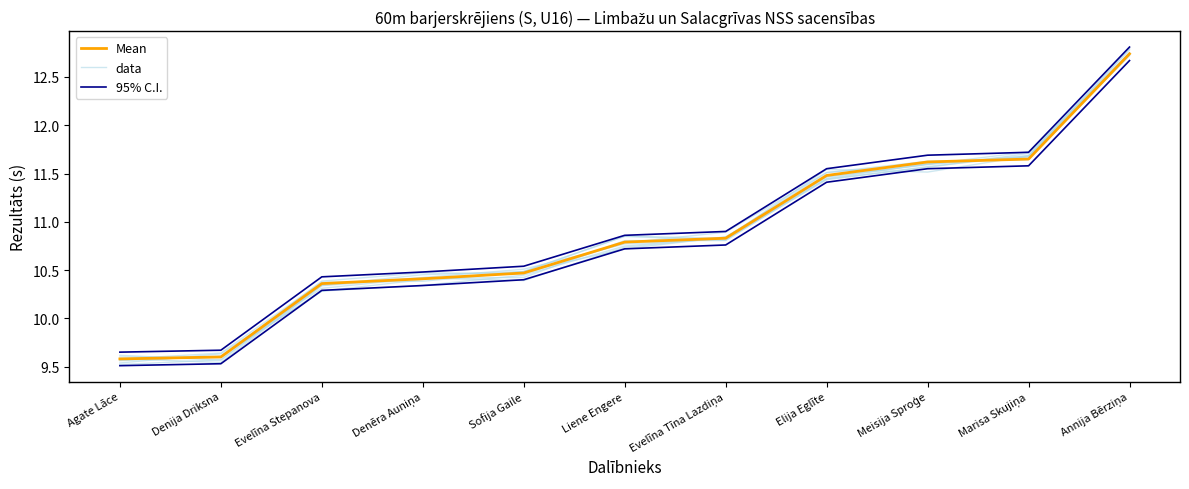

Does the chart display data point markers on the line(s)?

No